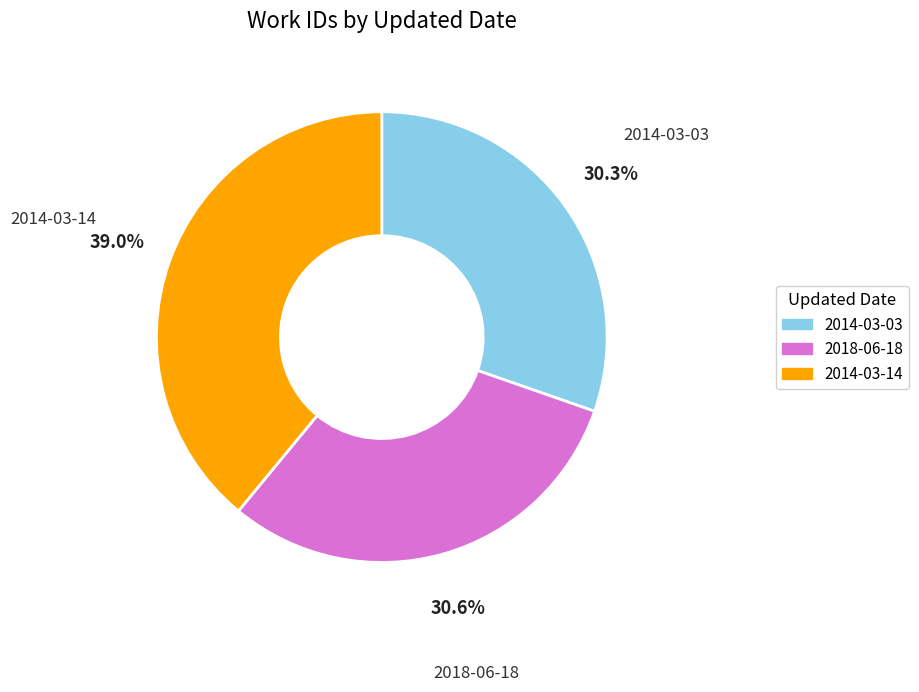

To the nearest percent, what is the difference between the largest and smallest slice percentages?

9%